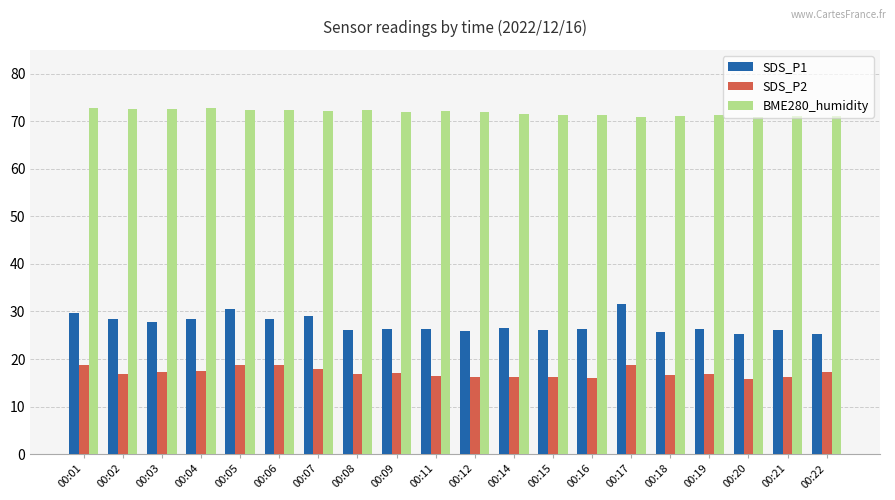

The SDS_P2 series shows 16.2 at 00:12. True or false?

True